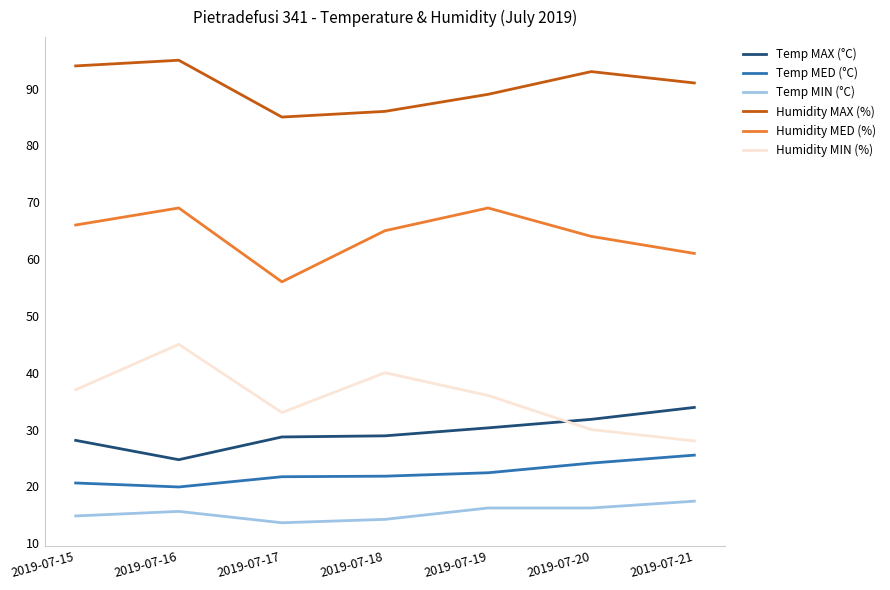

Which category has the highest value in the Temp MAX (°C) series?

2019-07-21